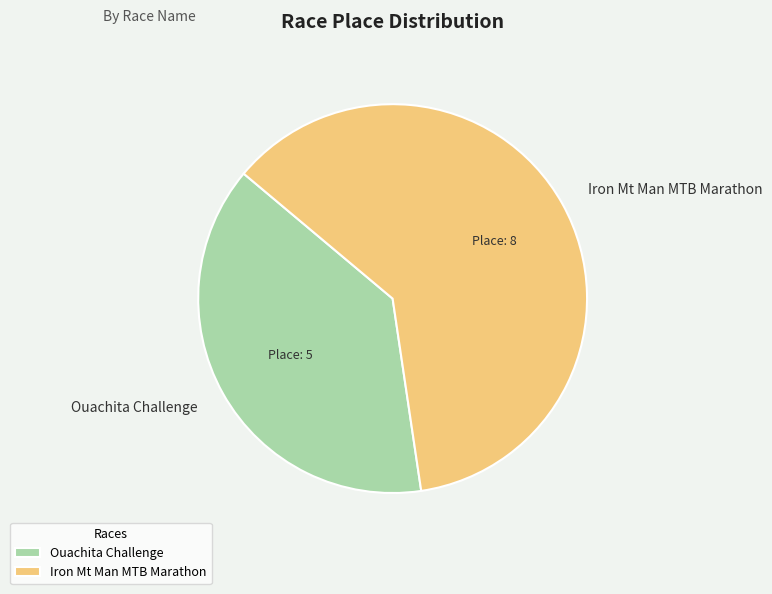

Rank the categories by value from lowest to highest.

Ouachita Challenge, Iron Mt Man MTB Marathon